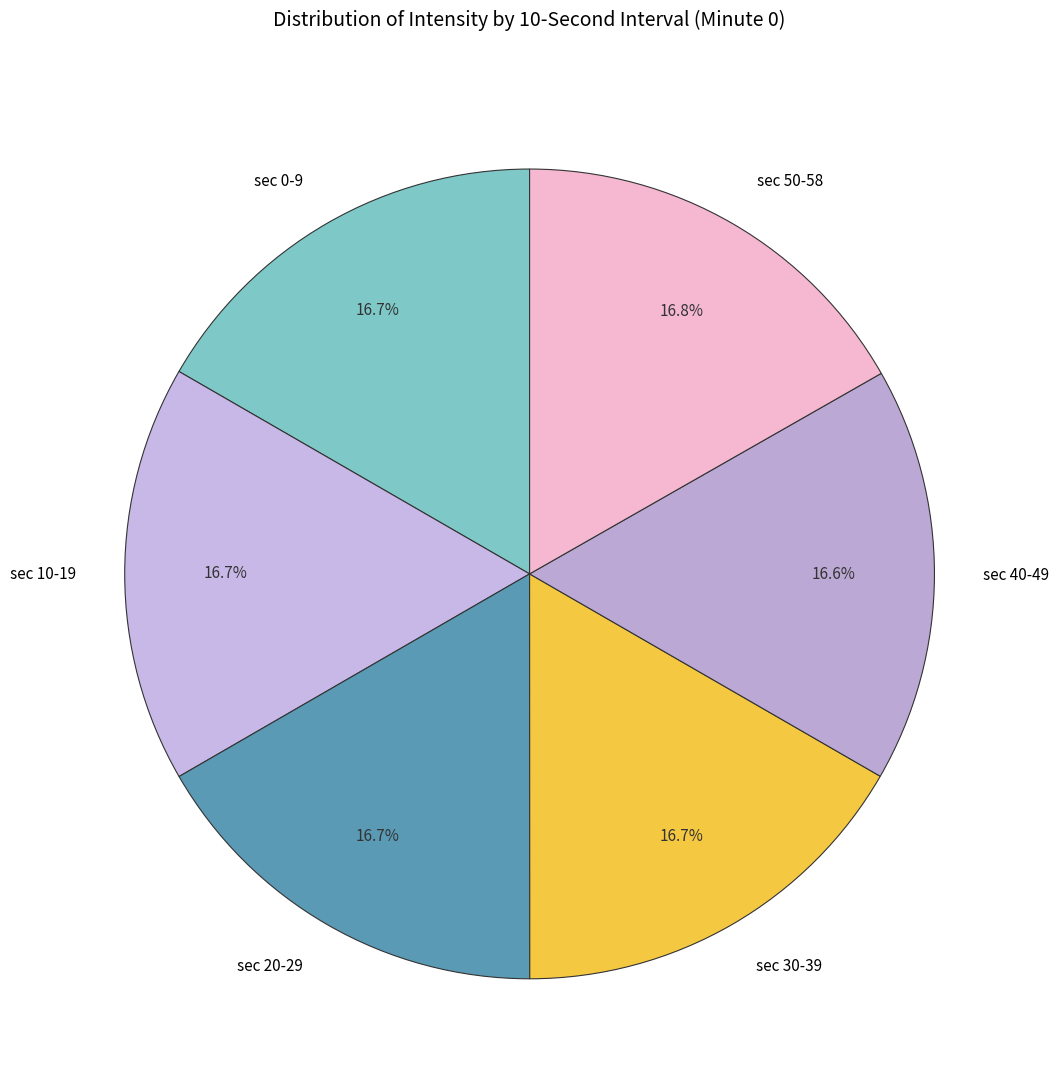

Approximately how many times larger is the value at sec 40-49 compared to sec 10-19?

1.0